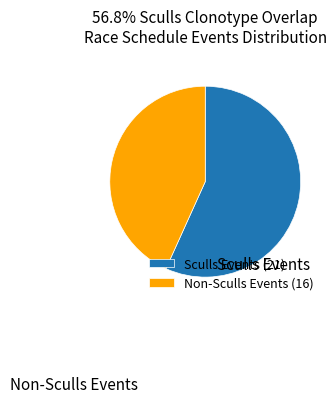

Do Non-Sculls Events (16) and Sculls Events (21) together represent more than half of the pie?

Yes